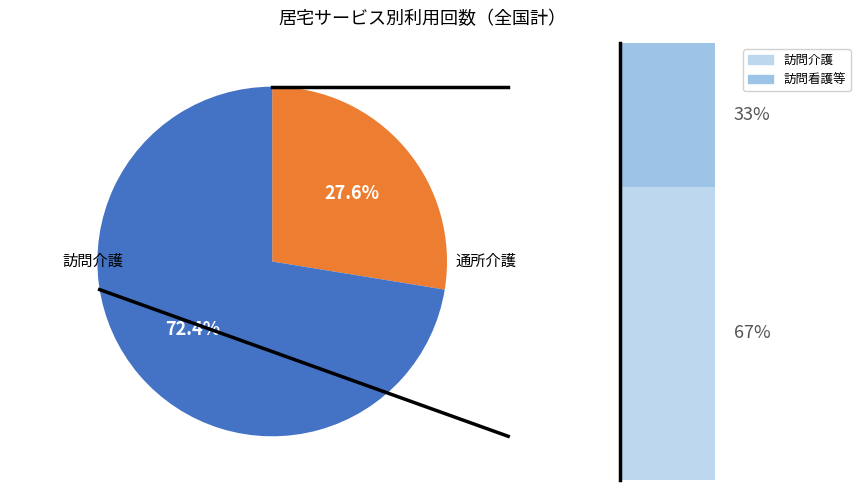

What is the largest slice in the pie chart?

訪問介護